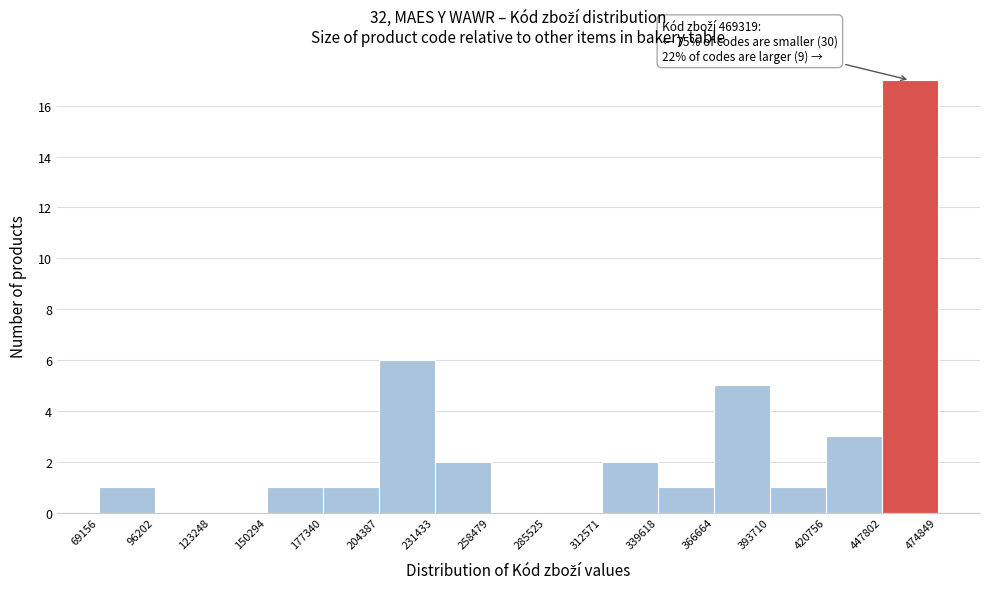

Over which range of the x-axis is the bar tallest?

447802 to 474849